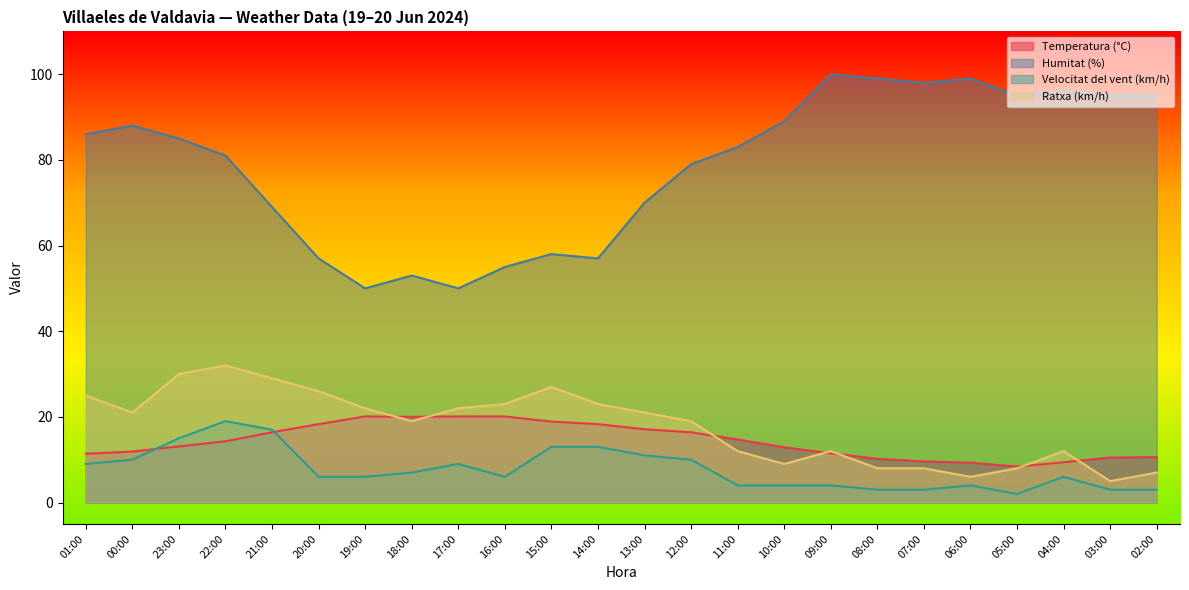

Reading left to right, extract all data points from this chart.

Temperatura (°C): 01:00=11.4	00:00=11.9	23:00=13.1	22:00=14.3	21:00=16.4	20:00=18.3	19:00=20.1	18:00=20.0	17:00=20.1	16:00=20.1	15:00=18.9	14:00=18.3	13:00=17.1	12:00=16.4	11:00=14.7	10:00=12.9	09:00=11.5	08:00=10.2	07:00=9.6	06:00=9.3	05:00=8.4	04:00=9.4	03:00=10.5	02:00=10.6
Humitat (%): 01:00=86.0	00:00=88.0	23:00=85.0	22:00=81.0	21:00=69.0	20:00=57.0	19:00=50.0	18:00=53.0	17:00=50.0	16:00=55.0	15:00=58.0	14:00=57.0	13:00=70.0	12:00=79.0	11:00=83.0	10:00=89.0	09:00=100.0	08:00=99.0	07:00=98.0	06:00=99.0	05:00=95.0	04:00=96.0	03:00=95.0	02:00=95.0
Velocitat del vent (km/h): 01:00=9.0	00:00=10.0	23:00=15.0	22:00=19.0	21:00=17.0	20:00=6.0	19:00=6.0	18:00=7.0	17:00=9.0	16:00=6.0	15:00=13.0	14:00=13.0	13:00=11.0	12:00=10.0	11:00=4.0	10:00=4.0	09:00=4.0	08:00=3.0	07:00=3.0	06:00=4.0	05:00=2.0	04:00=6.0	03:00=3.0	02:00=3.0
Ratxa (km/h): 01:00=25.0	00:00=21.0	23:00=30.0	22:00=32.0	21:00=29.0	20:00=26.0	19:00=22.0	18:00=19.0	17:00=22.0	16:00=23.0	15:00=27.0	14:00=23.0	13:00=21.0	12:00=19.0	11:00=12.0	10:00=9.0	09:00=12.0	08:00=8.0	07:00=8.0	06:00=6.0	05:00=8.0	04:00=12.0	03:00=5.0	02:00=7.0